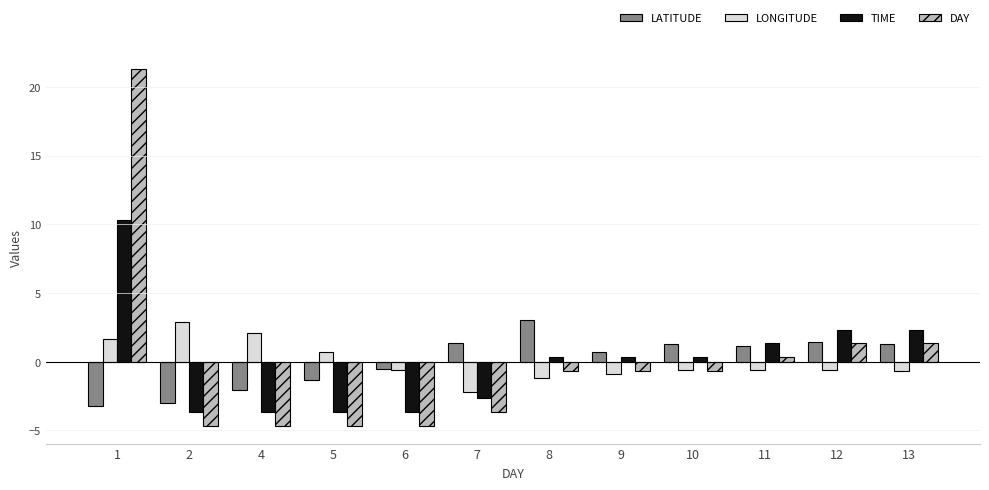

The value of TIME at 4 is -4.9. True or false?

False